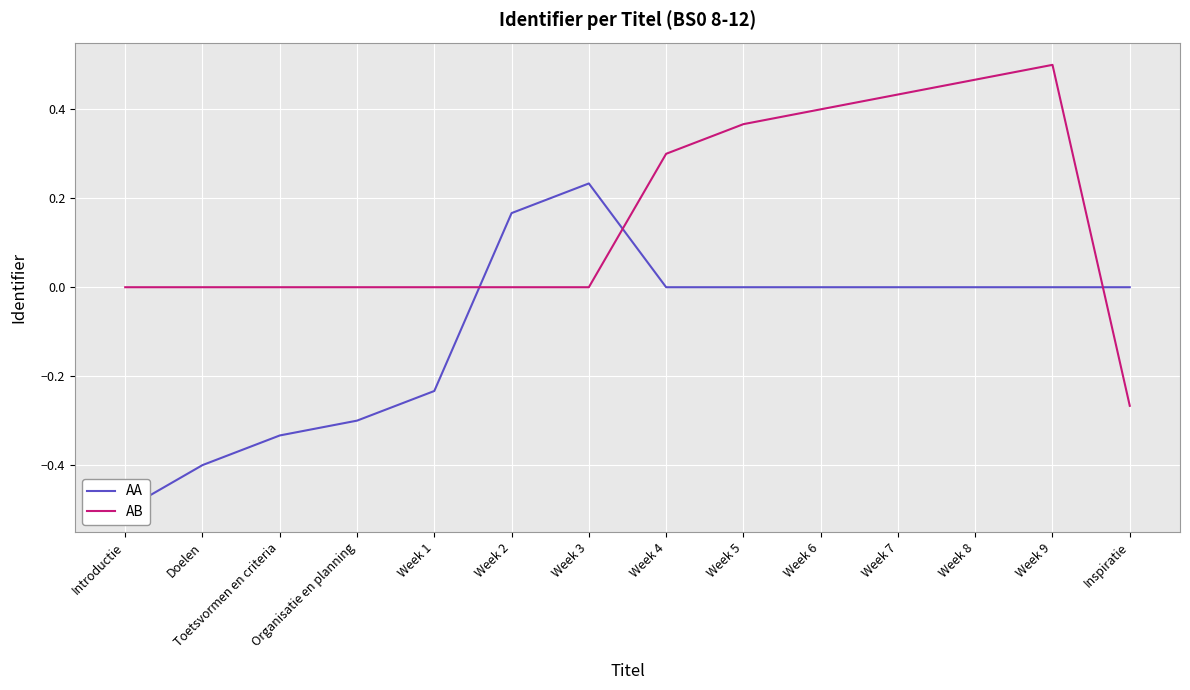

Which series has the widest spread of values?

AB